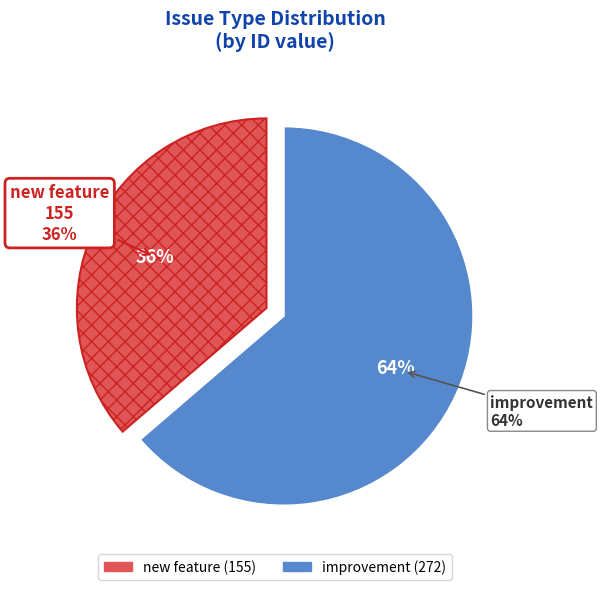

To the nearest percent, what is the combined percentage of new feature and improvement?

100%